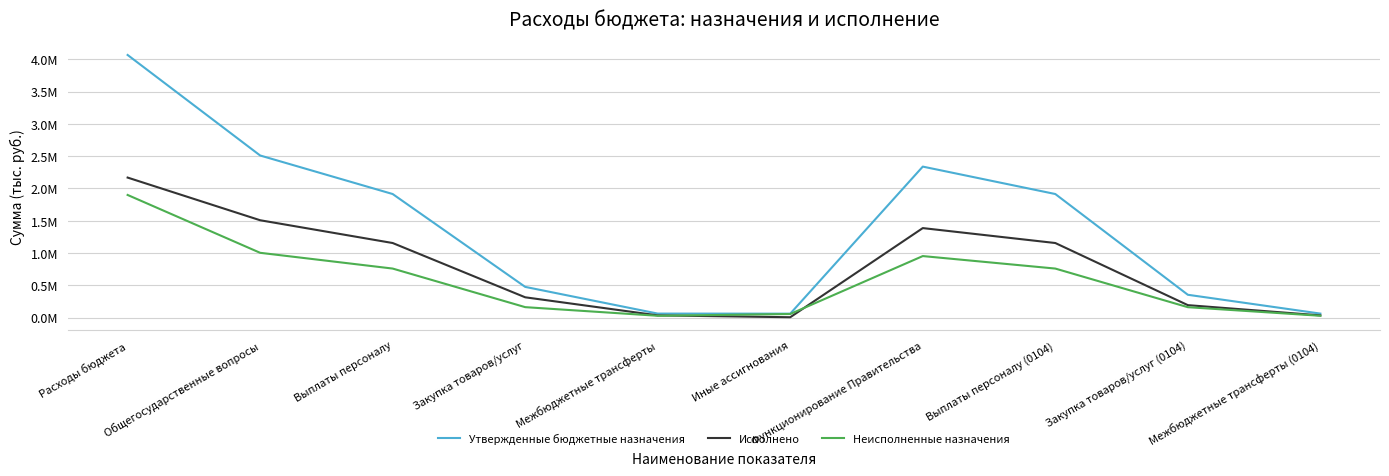

What are all the series names shown in the legend?

Утвержденные бюджетные назначения, Исполнено, Неисполненные назначения